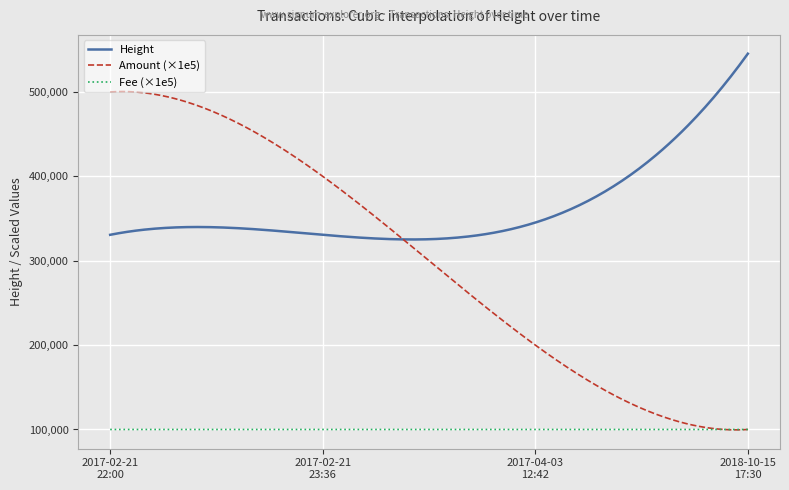

Rank the series by their maximum value, from highest to lowest.

Height, Amount (×1e5), Fee (×1e5)